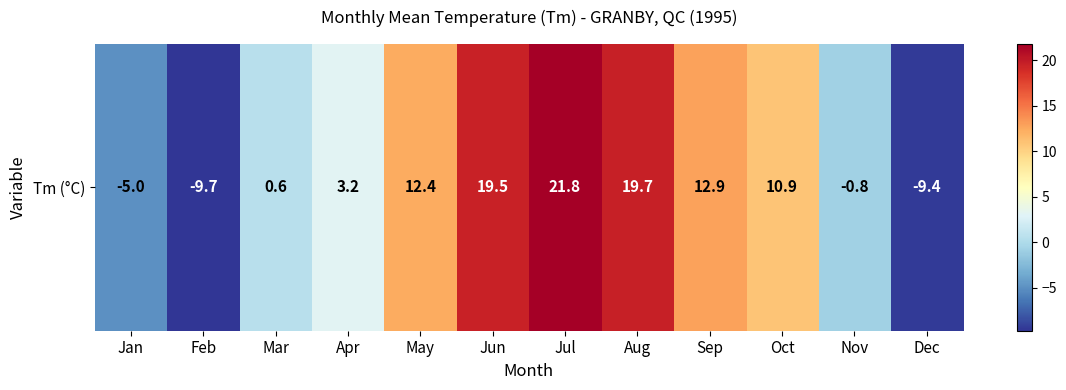

Reading right to left, transcribe all the data shown in this chart.

Dec=-9.4	Nov=-0.8	Oct=10.9	Sep=12.9	Aug=19.7	Jul=21.8	Jun=19.5	May=12.4	Apr=3.2	Mar=0.6	Feb=-9.7	Jan=-5.0